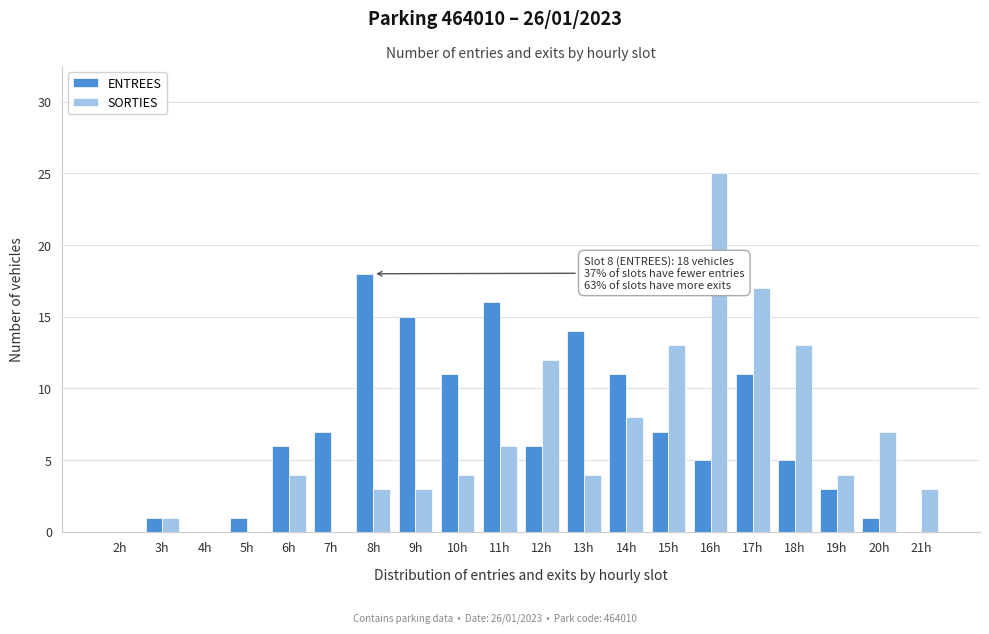

Is the value of ENTREES at 18h greater than the value of SORTIES at 16h?

No